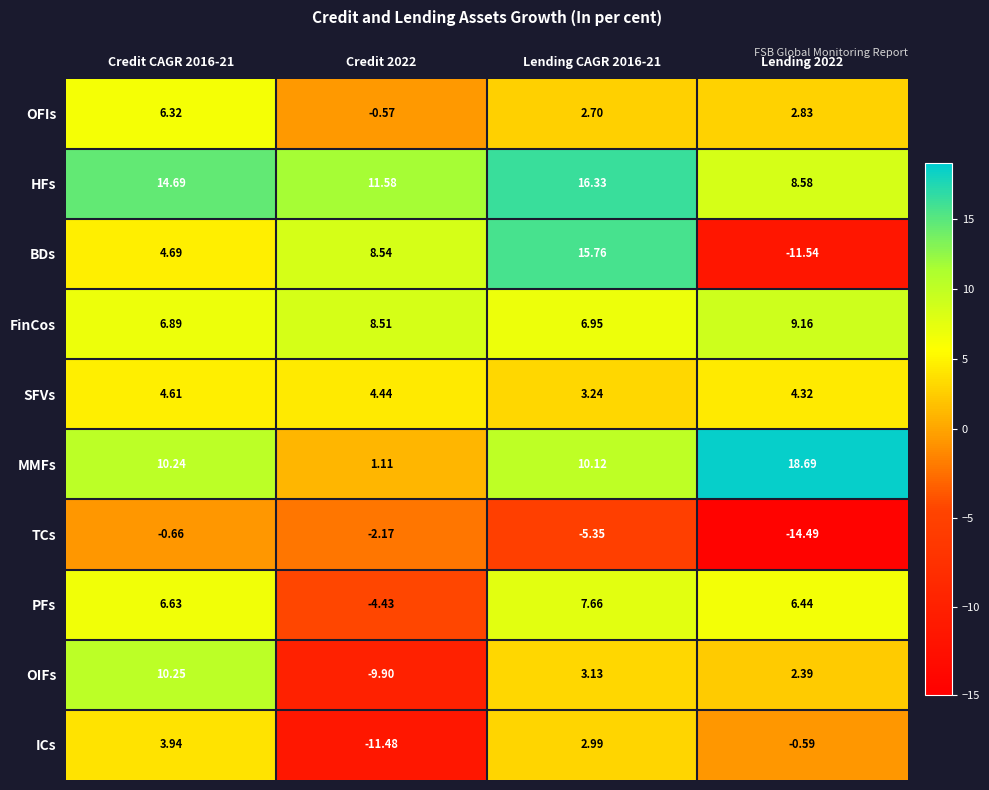

Which series has the largest total across all categories?

HFs